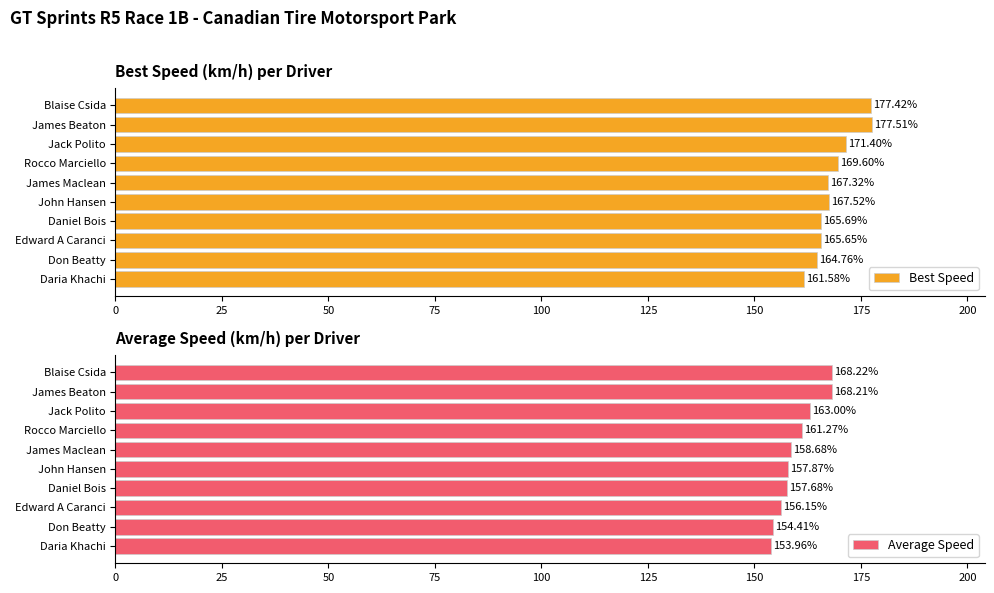

Are the bars grouped side by side (vs. stacked)?

Yes